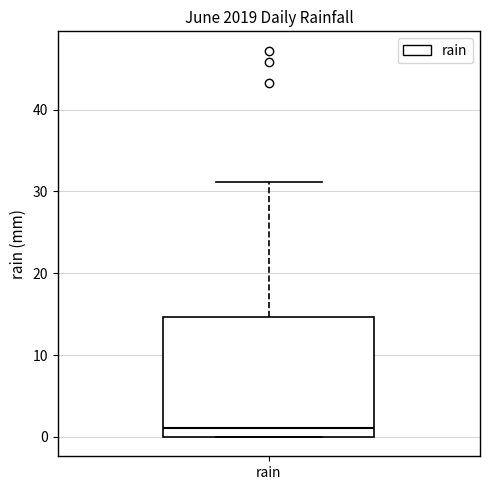

Where is the lower edge of the box for rain on the y-axis? The values are not printed on the chart, so give them approximately, as read against the axis.

0